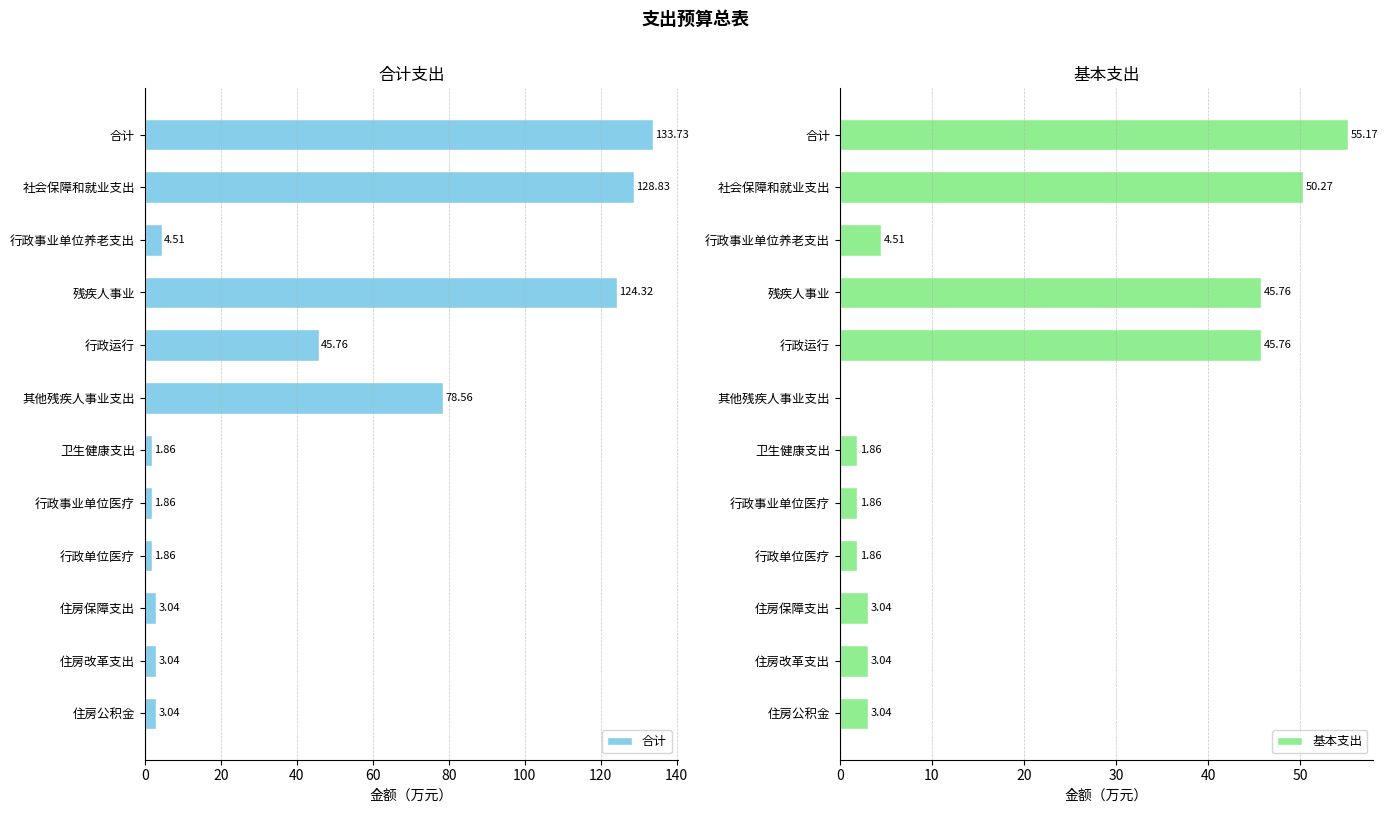

The 合计 series shows 0.7 at 9. True or false?

False